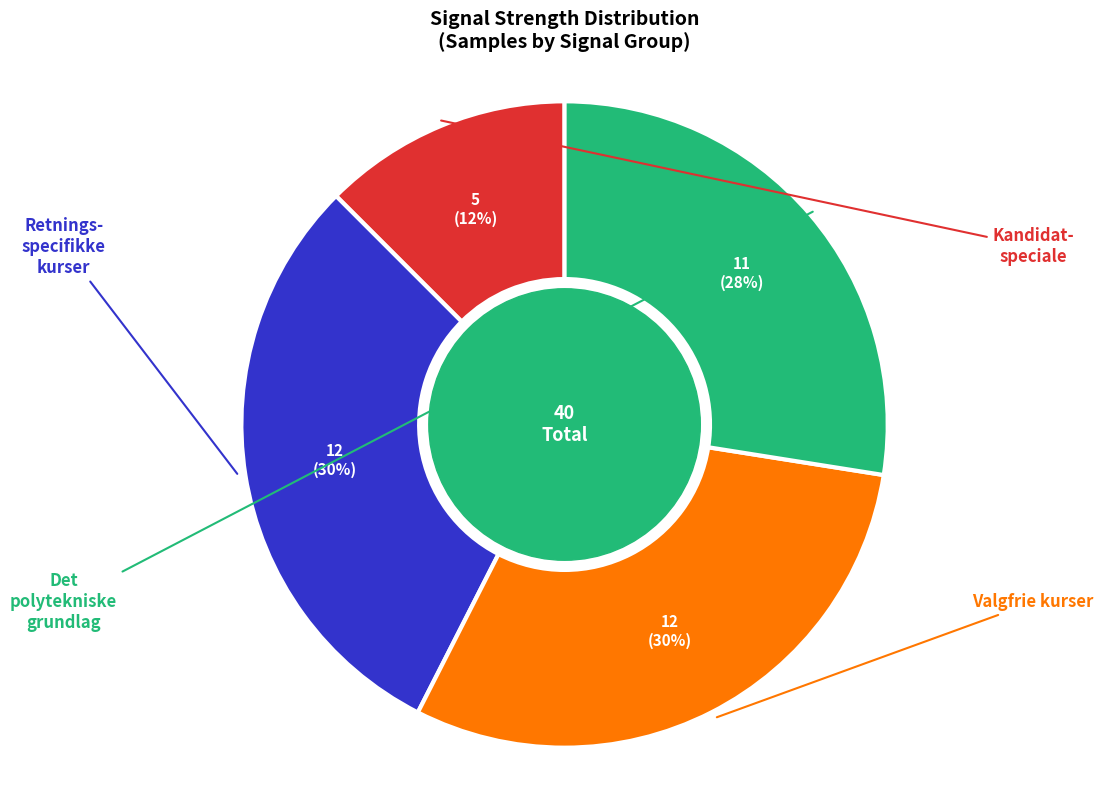

To the nearest percent, what is the average slice percentage?

25%